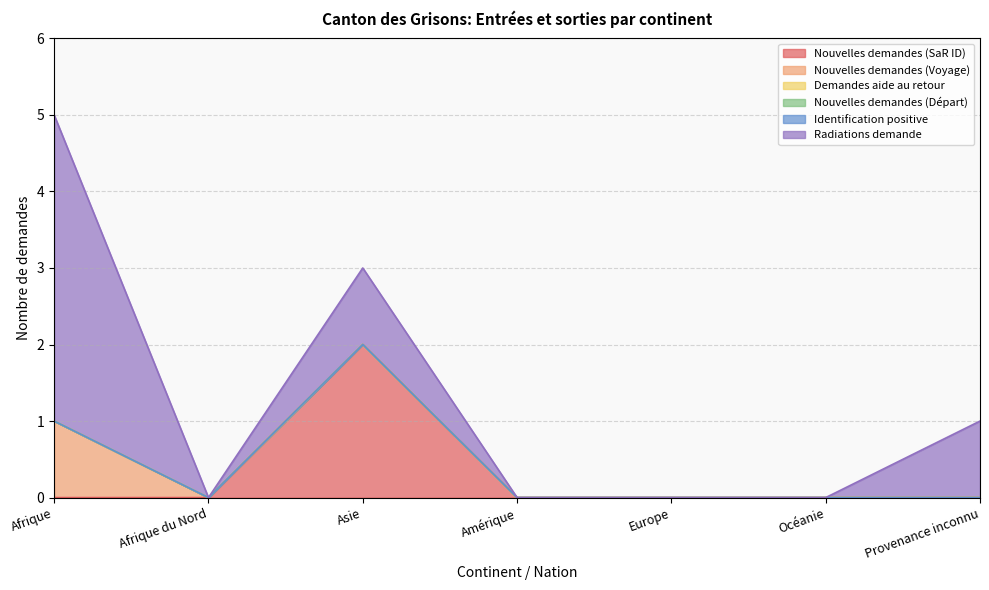

At which category is the sum across all series the highest?

Afrique